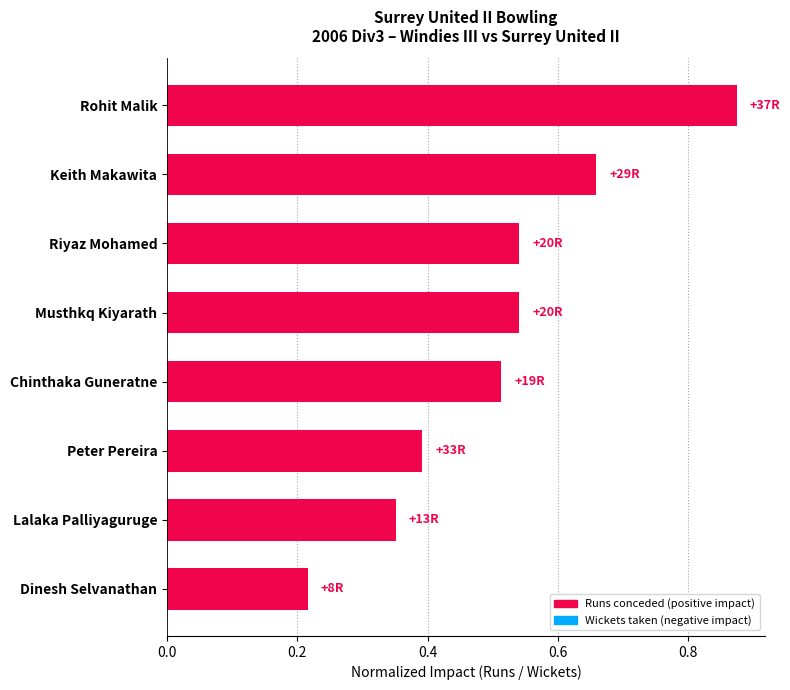

What is the change in value from Peter Pereira to Rohit Malik?

+0.5